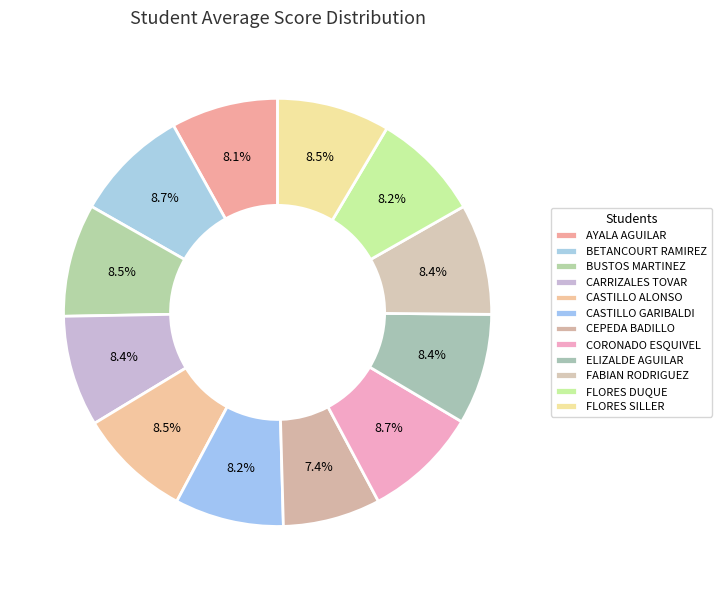

To the nearest percent, what is the difference between the largest and smallest slice percentages?

1%